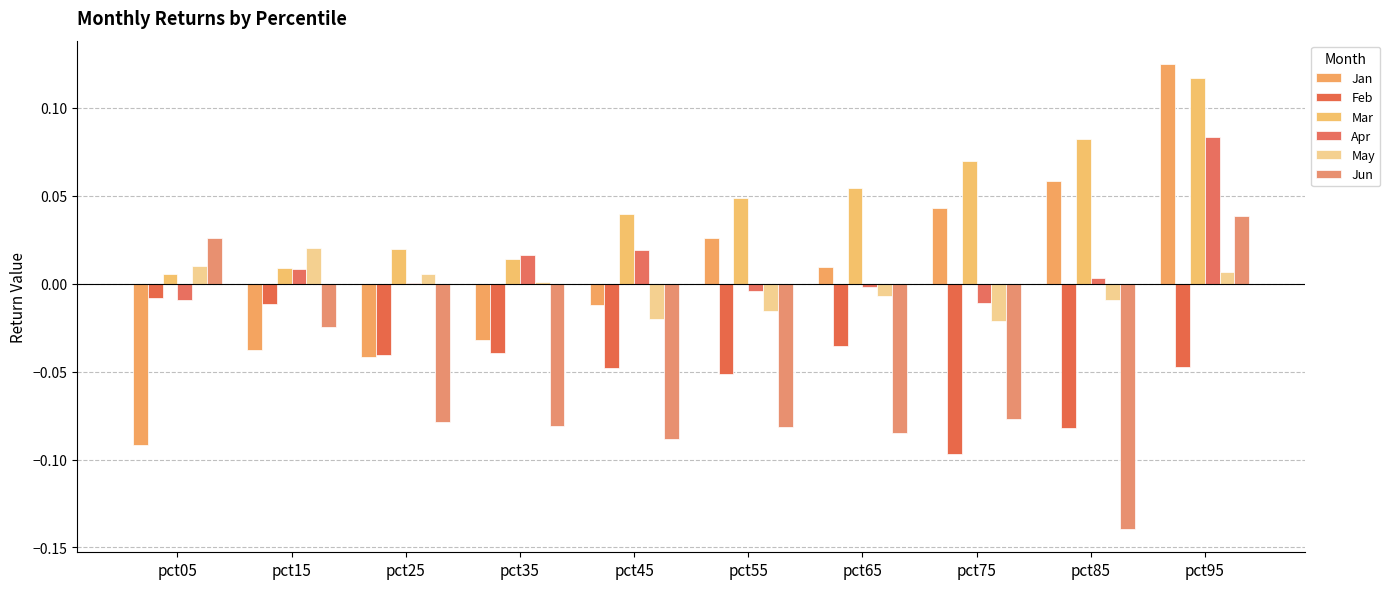

Does the chart contain stacked bars?

No